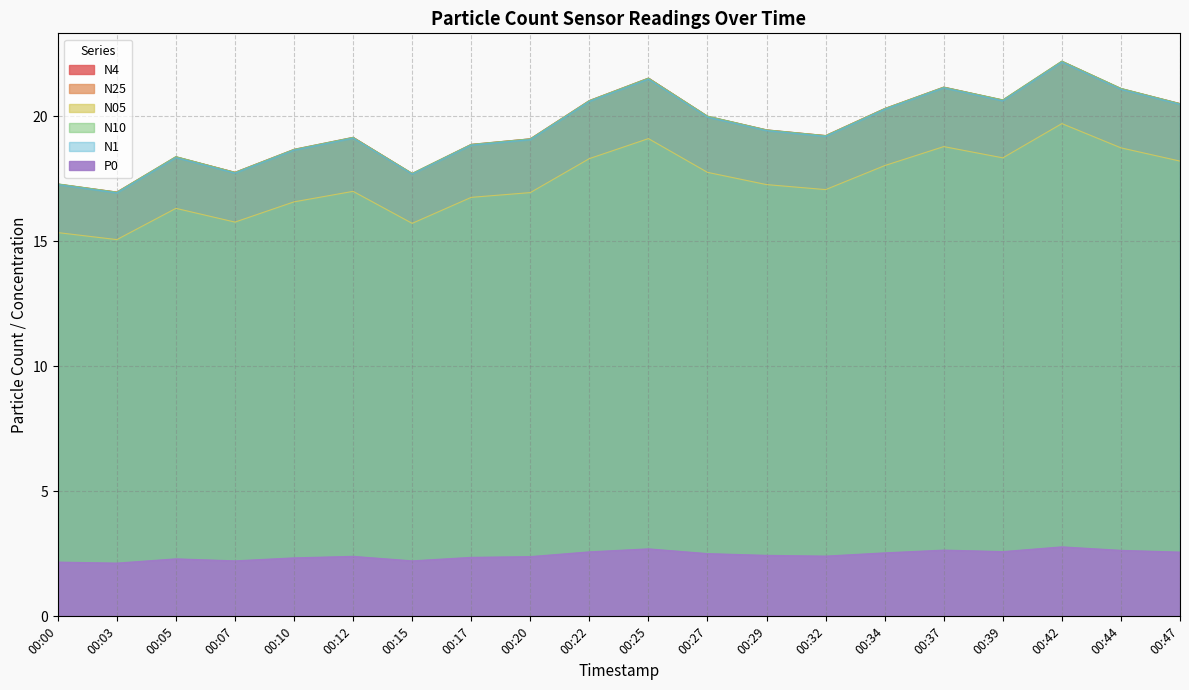

Reading left to right, what are all the values shown in this chart?

N4: 00:00=17.3	00:03=17.0	00:05=18.4	00:07=17.8	00:10=18.7	00:12=19.2	00:15=17.7	00:17=18.9	00:20=19.1	00:22=20.6	00:25=21.5	00:27=20.0	00:29=19.5	00:32=19.2	00:34=20.3	00:37=21.2	00:39=20.6	00:42=22.2	00:44=21.1	00:47=20.5
N25: 00:00=17.3	00:03=17.0	00:05=18.4	00:07=17.8	00:10=18.7	00:12=19.1	00:15=17.7	00:17=18.9	00:20=19.1	00:22=20.6	00:25=21.5	00:27=20.0	00:29=19.4	00:32=19.2	00:34=20.3	00:37=21.2	00:39=20.6	00:42=22.2	00:44=21.1	00:47=20.5
N05: 00:00=15.3	00:03=15.1	00:05=16.3	00:07=15.8	00:10=16.6	00:12=17.0	00:15=15.7	00:17=16.8	00:20=16.9	00:22=18.3	00:25=19.1	00:27=17.8	00:29=17.3	00:32=17.1	00:34=18.0	00:37=18.8	00:39=18.3	00:42=19.7	00:44=18.7	00:47=18.2
N10: 00:00=17.3	00:03=17.0	00:05=18.4	00:07=17.8	00:10=18.7	00:12=19.2	00:15=17.7	00:17=18.9	00:20=19.1	00:22=20.6	00:25=21.5	00:27=20.0	00:29=19.5	00:32=19.2	00:34=20.3	00:37=21.2	00:39=20.7	00:42=22.2	00:44=21.1	00:47=20.5
N1: 00:00=17.3	00:03=16.9	00:05=18.4	00:07=17.7	00:10=18.6	00:12=19.1	00:15=17.7	00:17=18.9	00:20=19.1	00:22=20.6	00:25=21.5	00:27=20.0	00:29=19.4	00:32=19.2	00:34=20.3	00:37=21.1	00:39=20.6	00:42=22.2	00:44=21.1	00:47=20.5
P0: 00:00=2.2	00:03=2.1	00:05=2.3	00:07=2.2	00:10=2.3	00:12=2.4	00:15=2.2	00:17=2.4	00:20=2.4	00:22=2.6	00:25=2.7	00:27=2.5	00:29=2.4	00:32=2.4	00:34=2.5	00:37=2.6	00:39=2.6	00:42=2.8	00:44=2.6	00:47=2.6